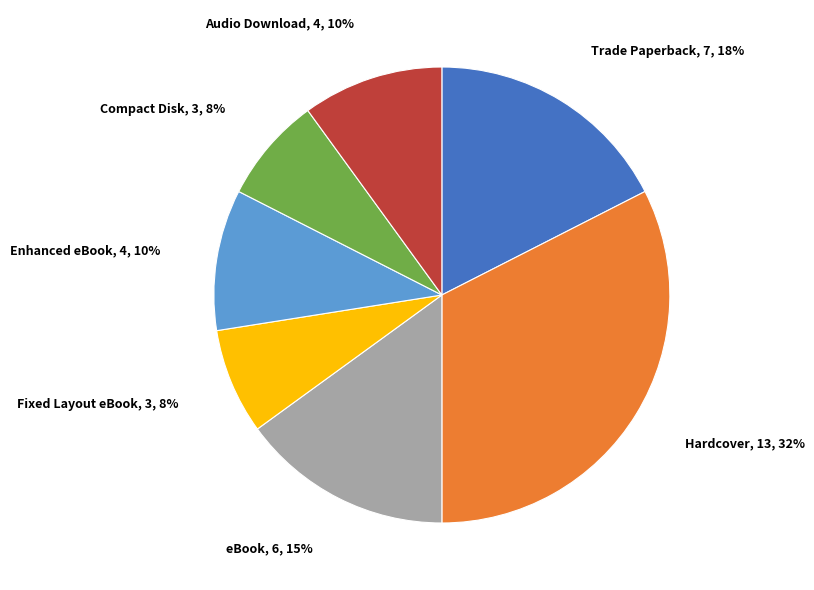

To the nearest percent, what percentage of the pie is Hardcover?

32%